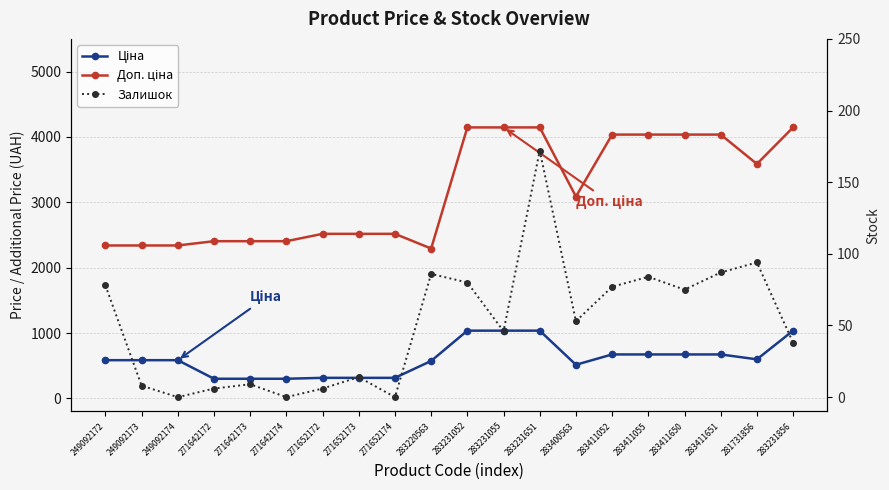

At 249092172, list the series in order from smallest to largest.

Залишок, Ціна, Доп. ціна